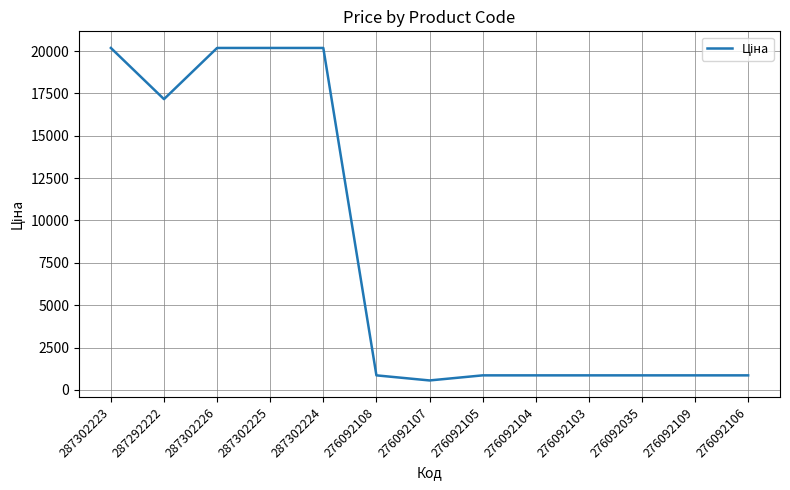

The chart shows a value of 20186.0 at 287302224. True or false?

True